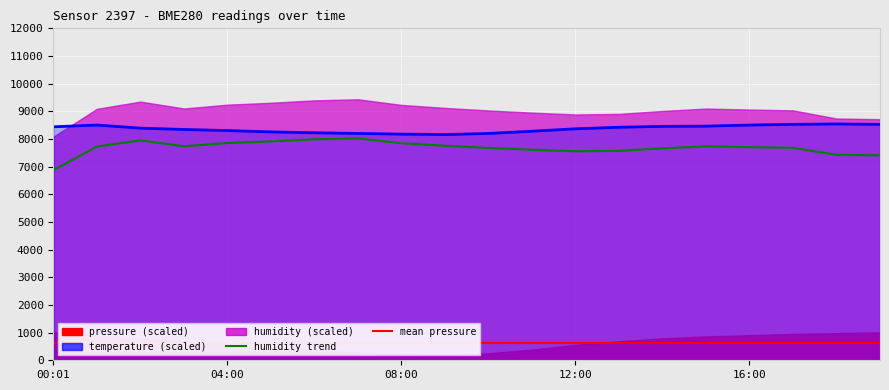

Rank the categories by temperature value from highest to lowest.

18:00, 17:00, 19:00, 01:00, 16:00, 15:00, 14:00, 00:01, 13:00, 02:00, 12:00, 03:00, 04:00, 11:00, 05:00, 06:00, 07:00, 10:00, 08:00, 09:00